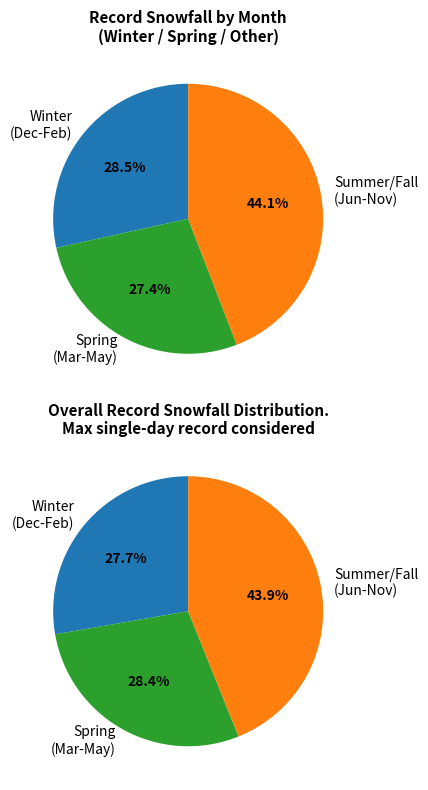

The Month 5 slice represents 1% of the pie. True or false?

False